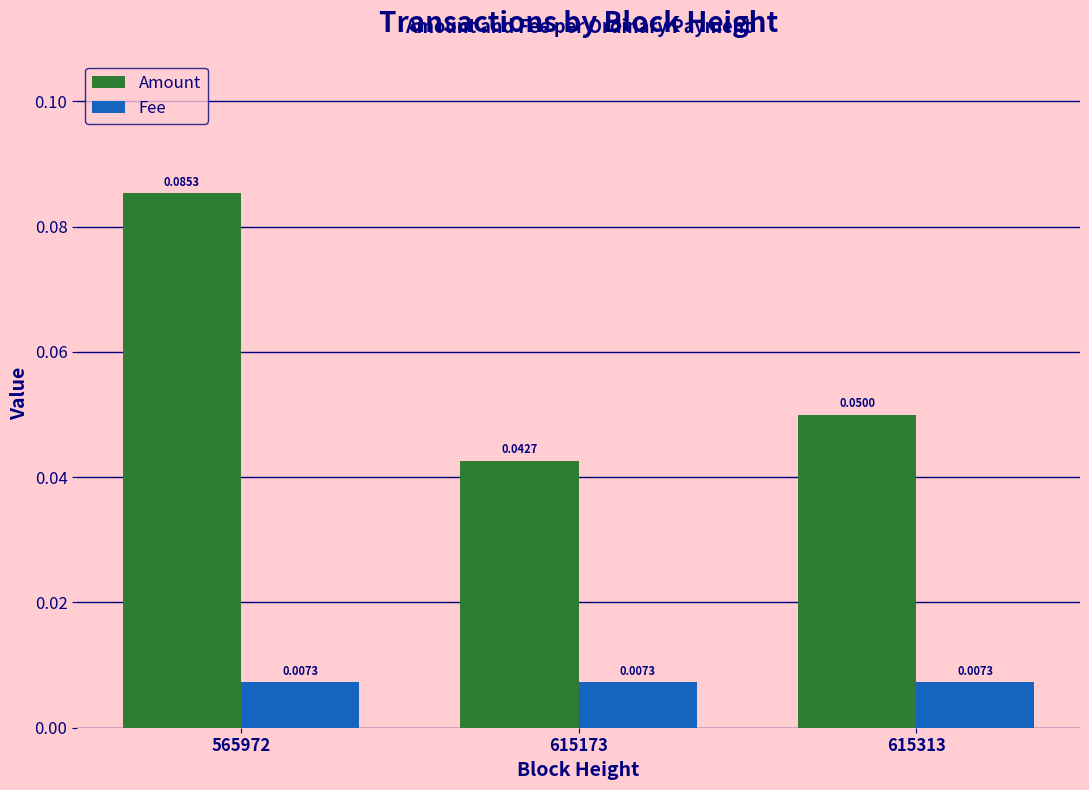

At which category is the sum across all series the highest?

565972